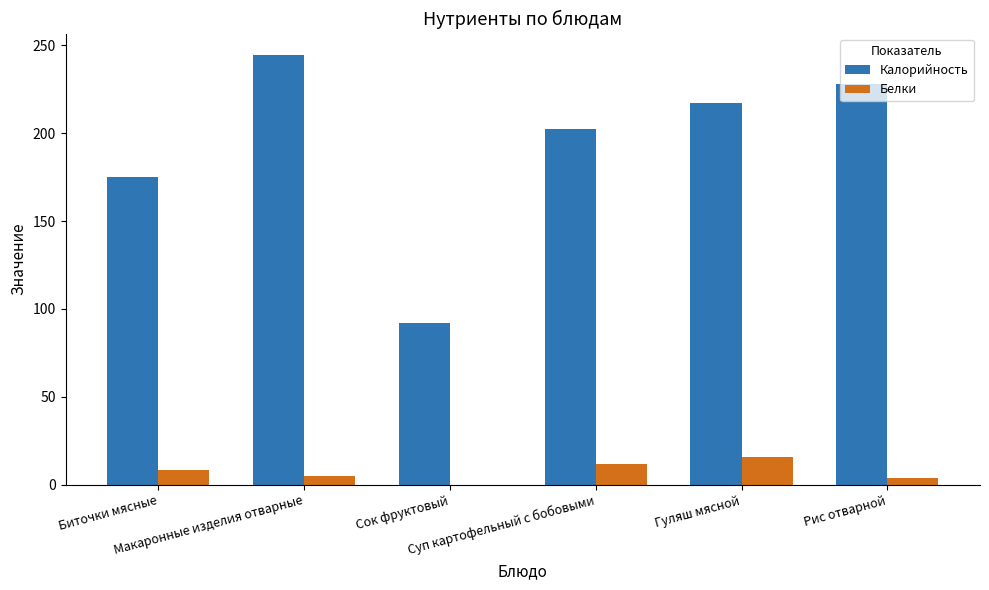

Which series has the widest spread of values?

Калорийность